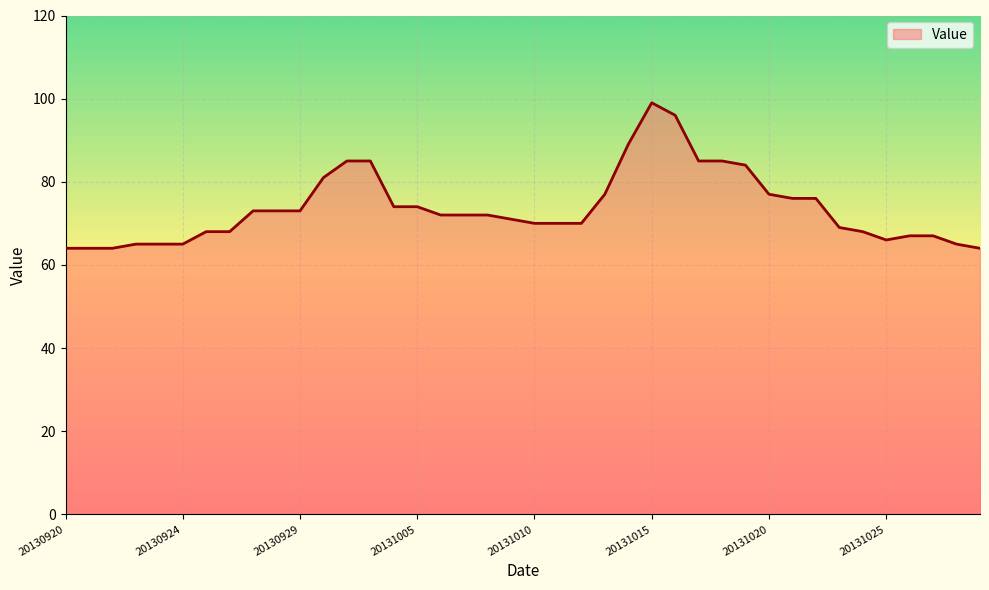

What is the greatest value displayed?

99